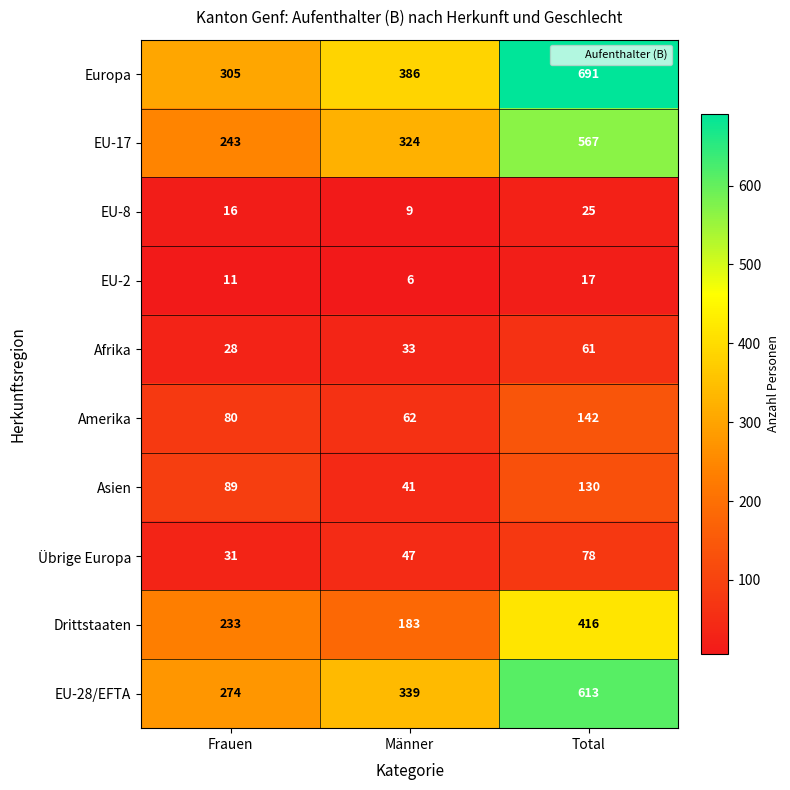

How many values in the Afrika series are below 33?

1